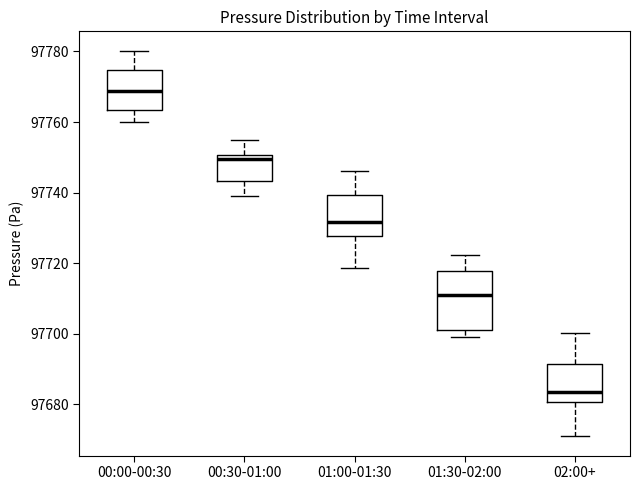

Which box's median line is the highest?

00:00-00:30